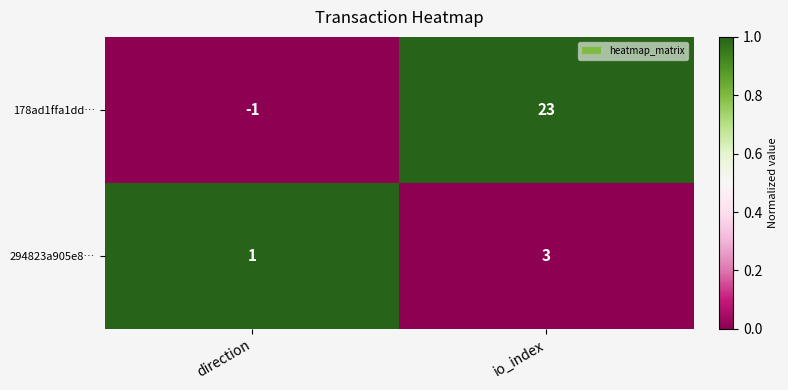

True or false: 178ad1ffa1dd… has a value of 6 at io_index.

False